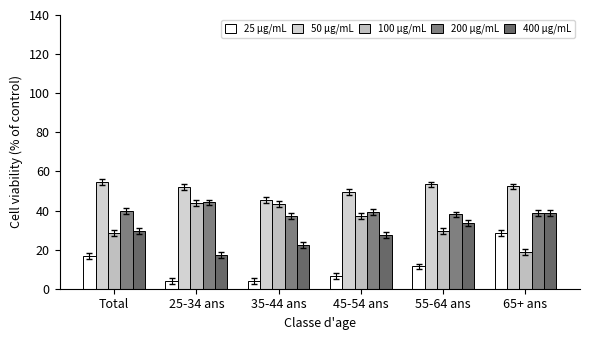

How many categories are shown in the chart?

6